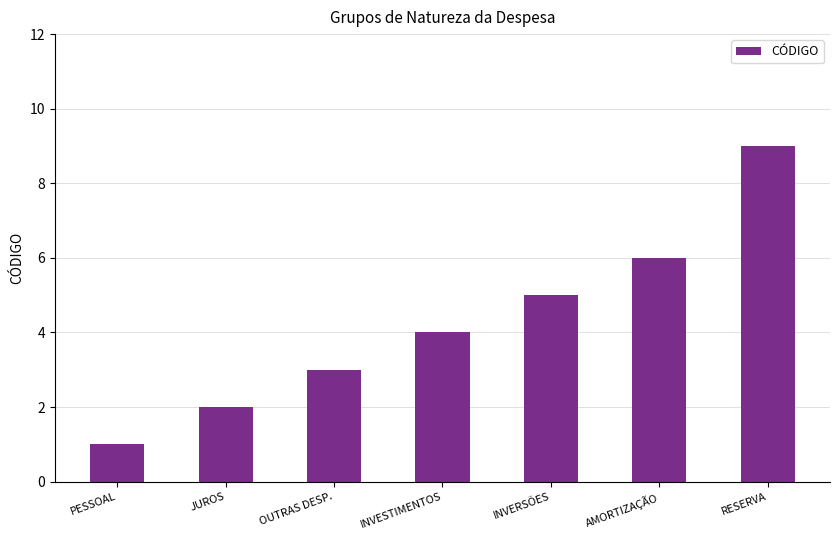

The value at OUTRAS DESP. is 3. True or false?

True